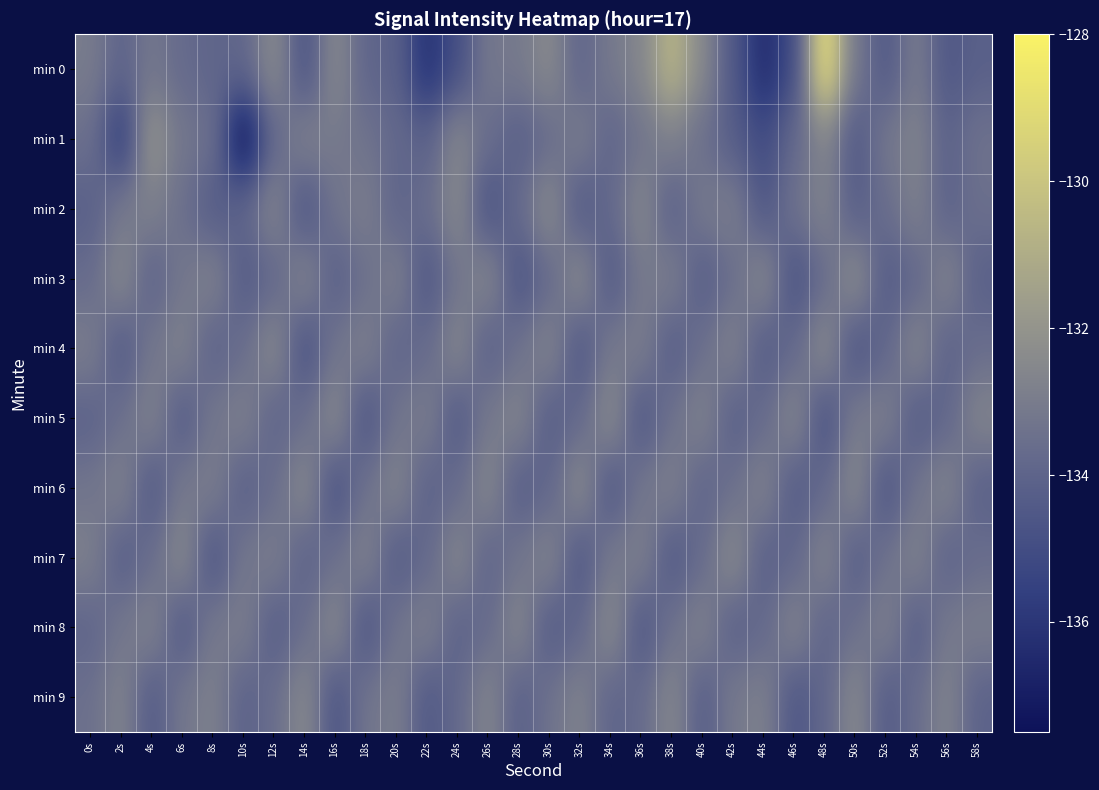

How many data points does each series have?

30